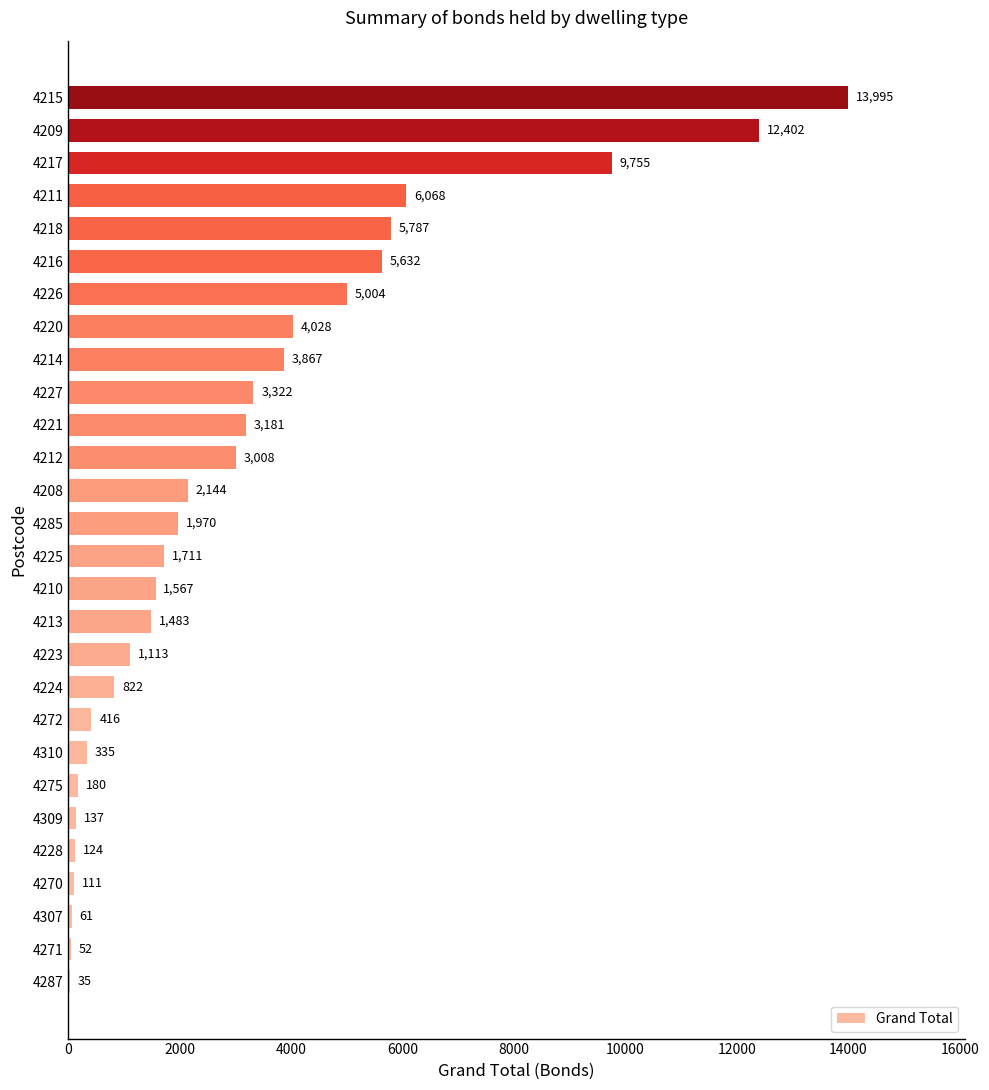

Which has a higher value, 4210 or 4218?

4218